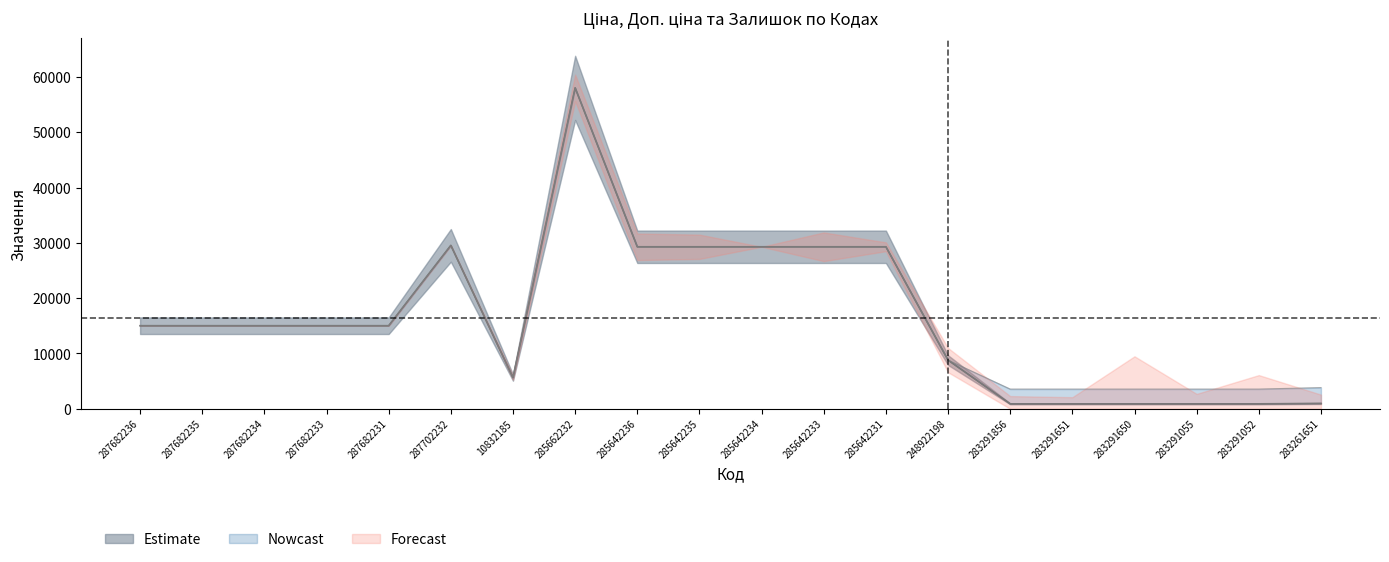

Reading left to right, transcribe all the data shown in this chart.

Ціна: 15019.2	15019.2	15019.2	15019.2	15019.2	29548.9	5636.0	58037.0	29294.9	29294.9	29294.9	29294.9	29294.9	8797.6	889.9	889.9	889.9	889.9	889.9	957.1
Доп. ціна: 15019.2	15019.2	15019.2	15019.2	15019.2	29548.9	5636.0	58037.0	29294.9	29294.9	29294.9	29294.9	29294.9	8797.6	3559.7	3559.7	3559.7	3559.7	3559.7	3828.4